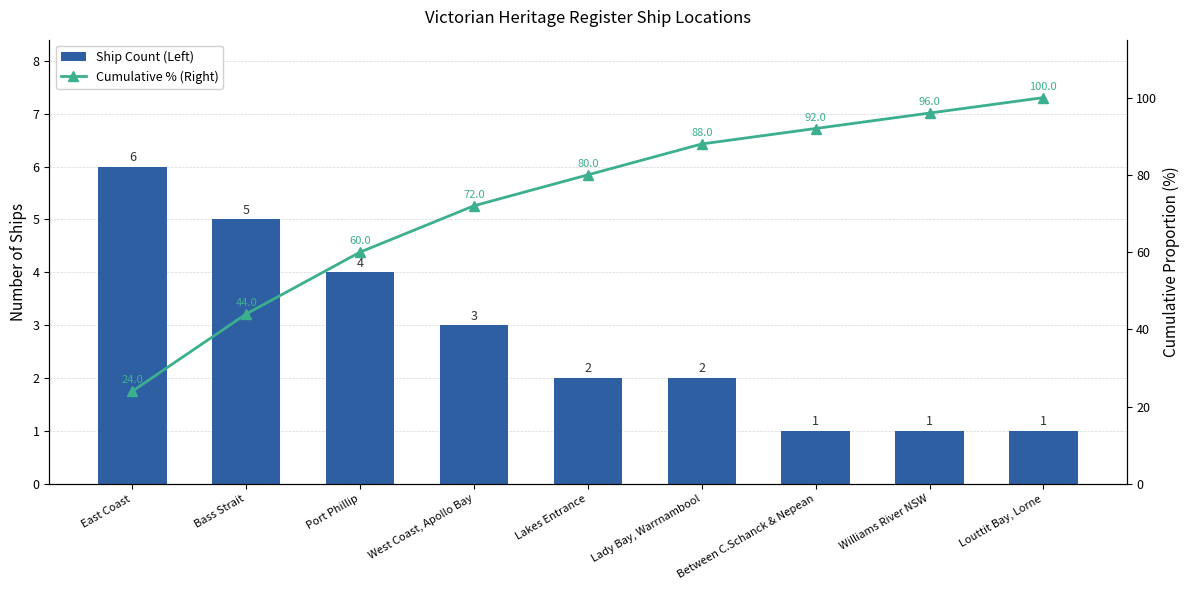

At which label is Ship Count (Left) closest to 3?

West Coast, Apollo Bay